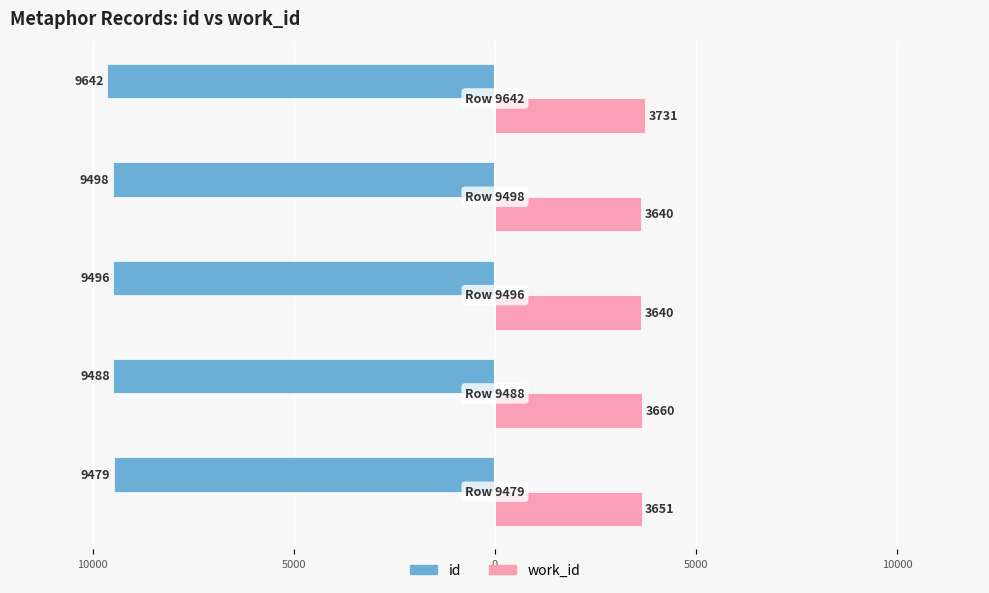

What are all the series names shown in the legend?

id, work_id